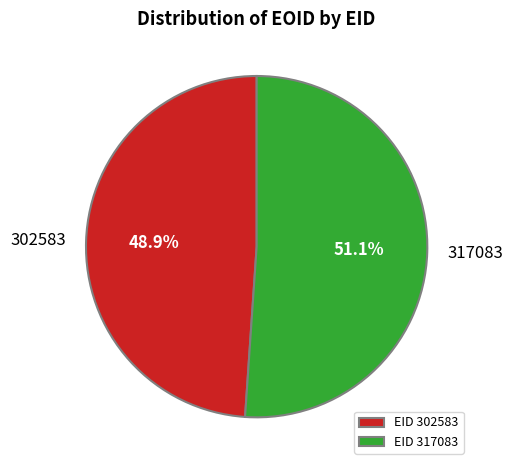

Does 317083 represent more than half of the total?

Yes